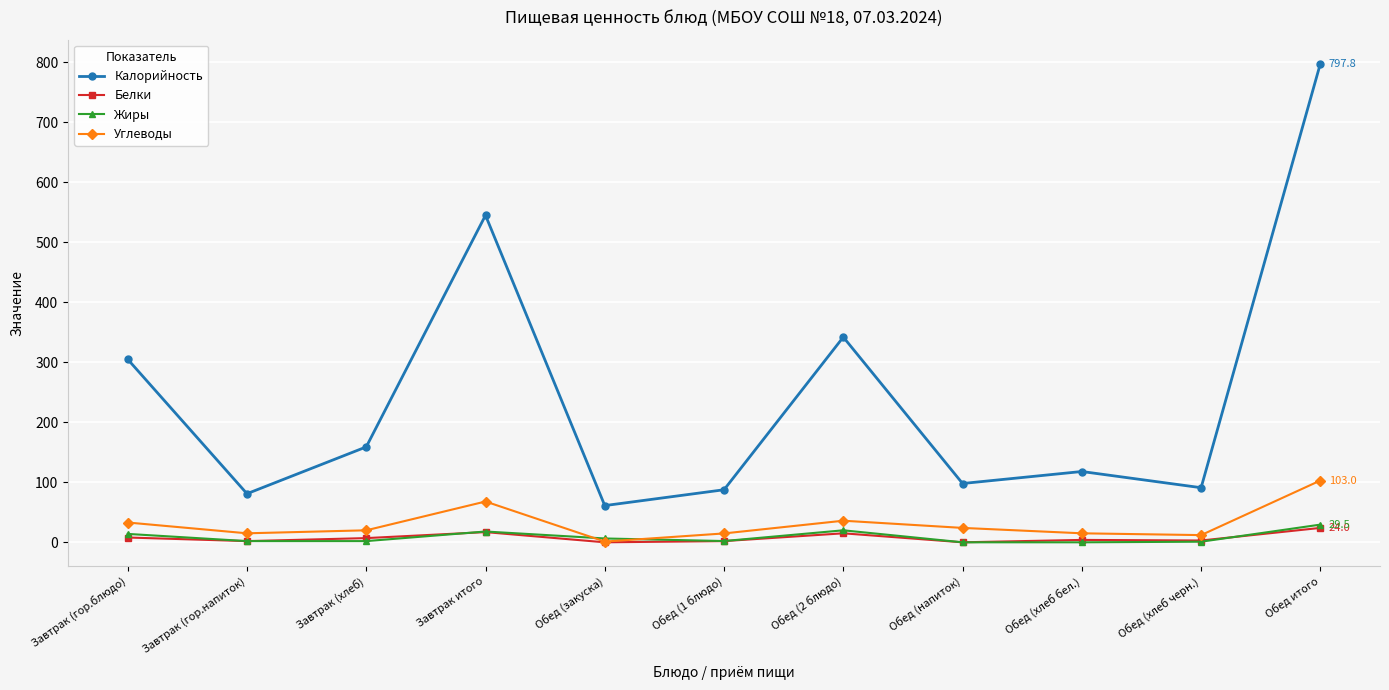

What is the label of the 3rd point from the right?

Обед (хлеб бел.)